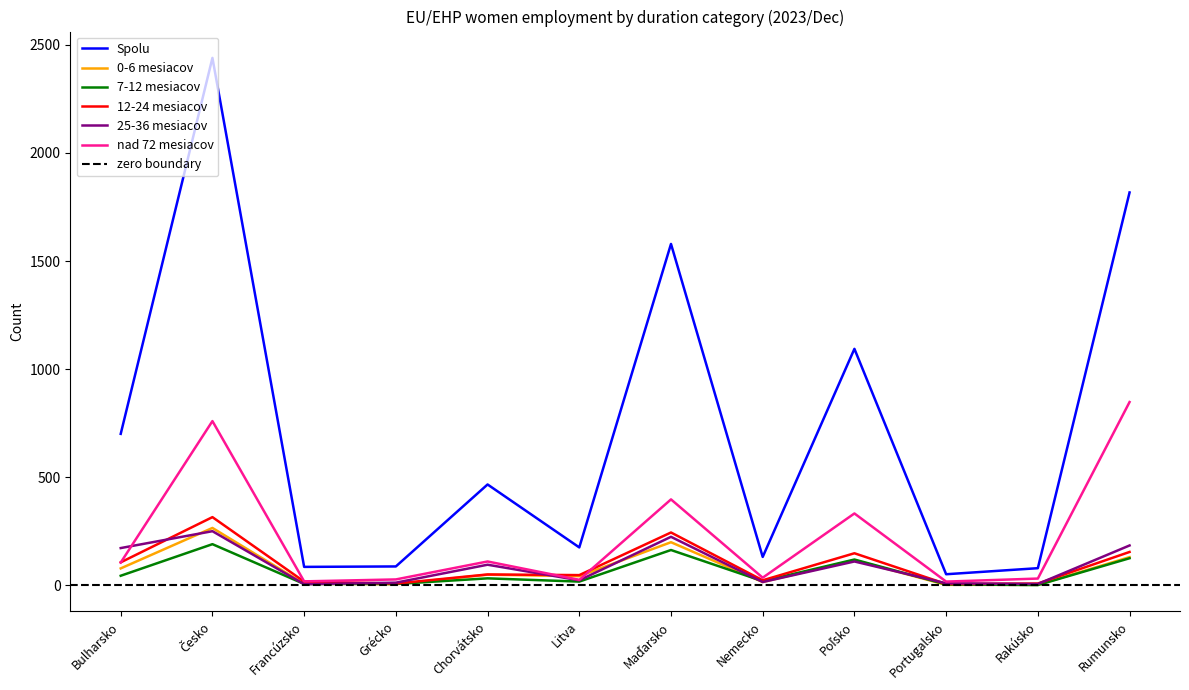

How many values in the nad 72 mesiacov series exceed 106?

5